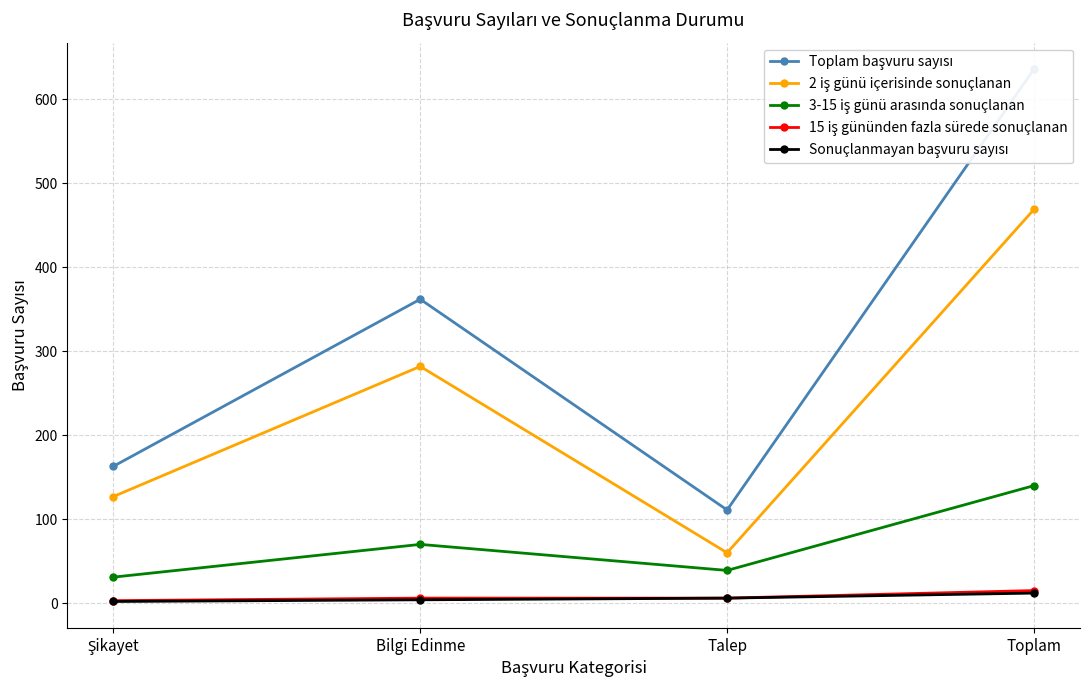

True or false: 3-15 iş günü arasında sonuçlanan and 15 iş gününden fazla sürede sonuçlanan intersect in this chart.

False